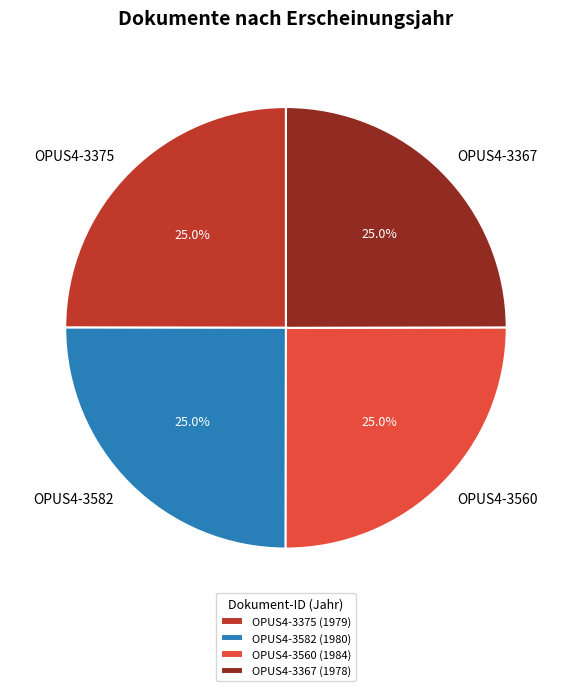

To the nearest percent, what percentage of the pie is OPUS4-3367?

25%